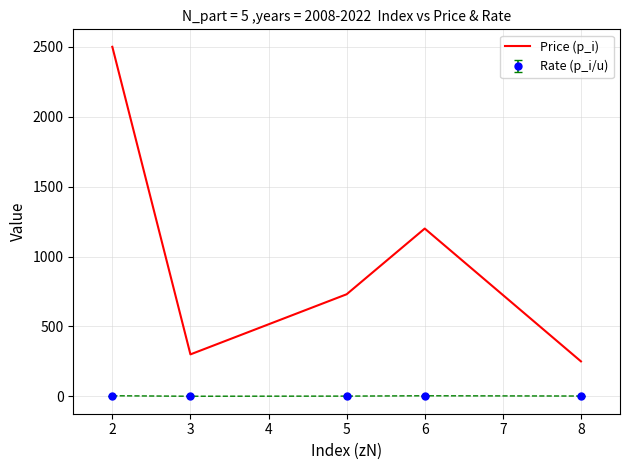

Rank the series by their average value, from highest to lowest.

Price (p_i), Rate (p_i/u)